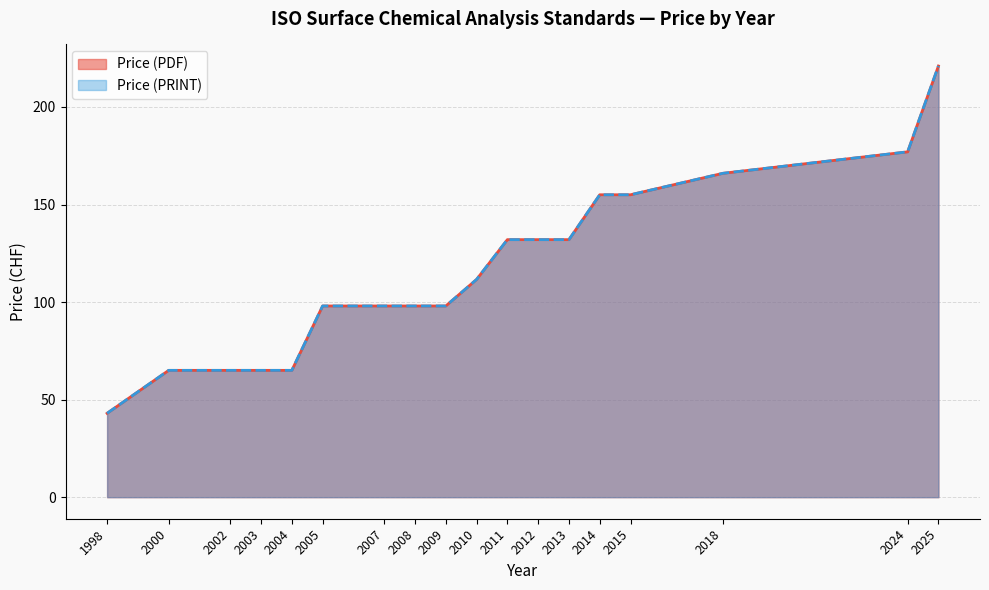

Does the chart display data point markers on the line(s)?

No